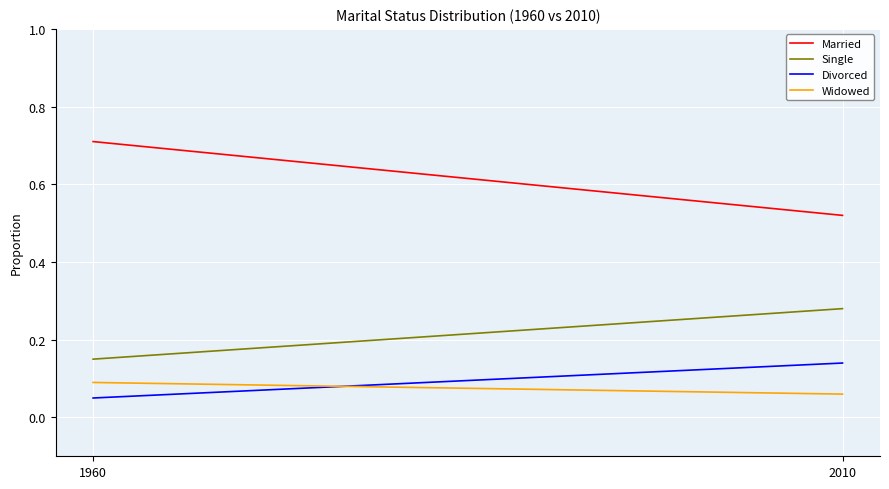

At which category is the sum across all series the highest?

1960